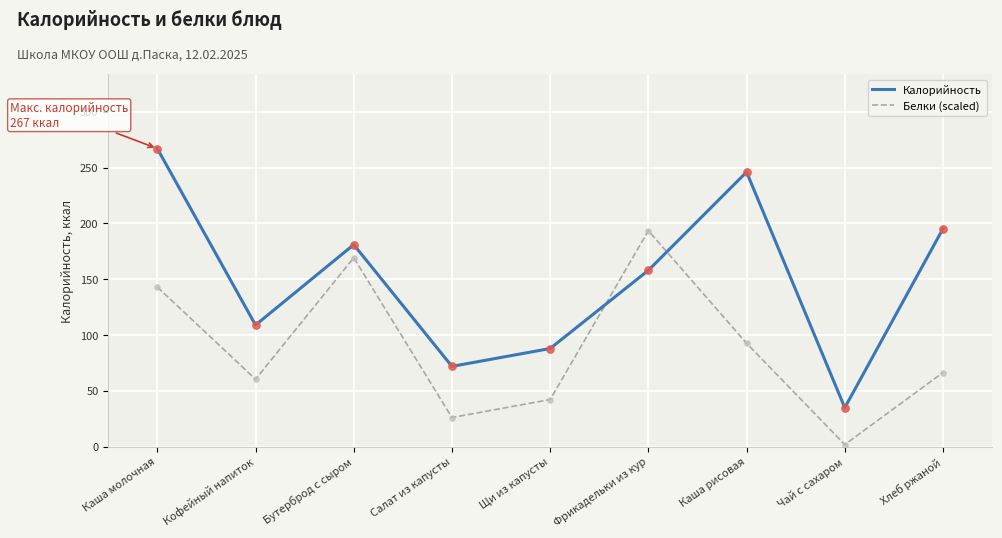

What is the total value across all series at Щи из капусты?

130.3